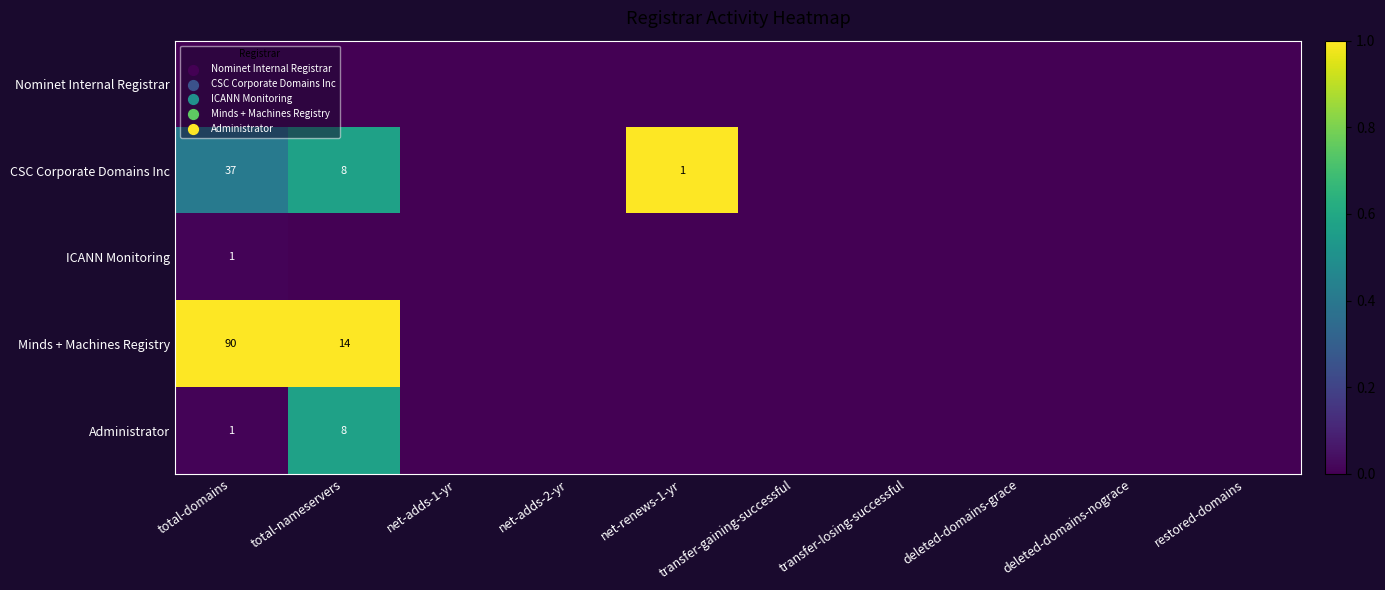

The value of ICANN Monitoring at total-domains is 1. True or false?

True